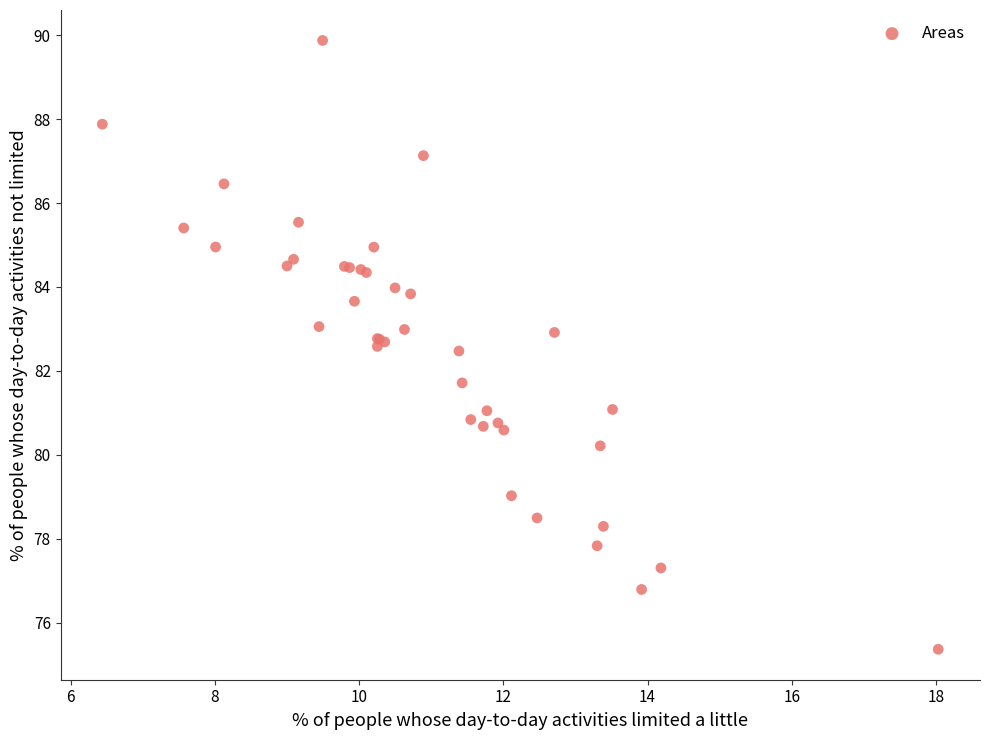

What Y value in the scatter plot is closest to 82?

81.7